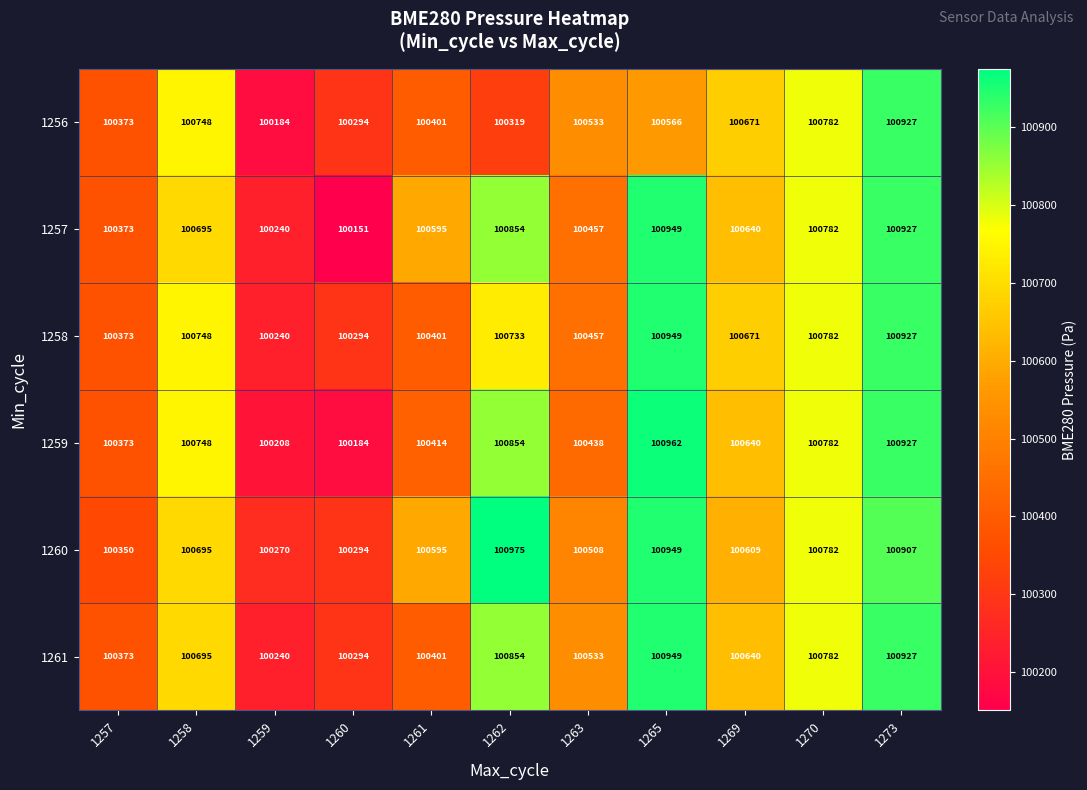

The value of 1257 at 1269 is 100640. True or false?

True